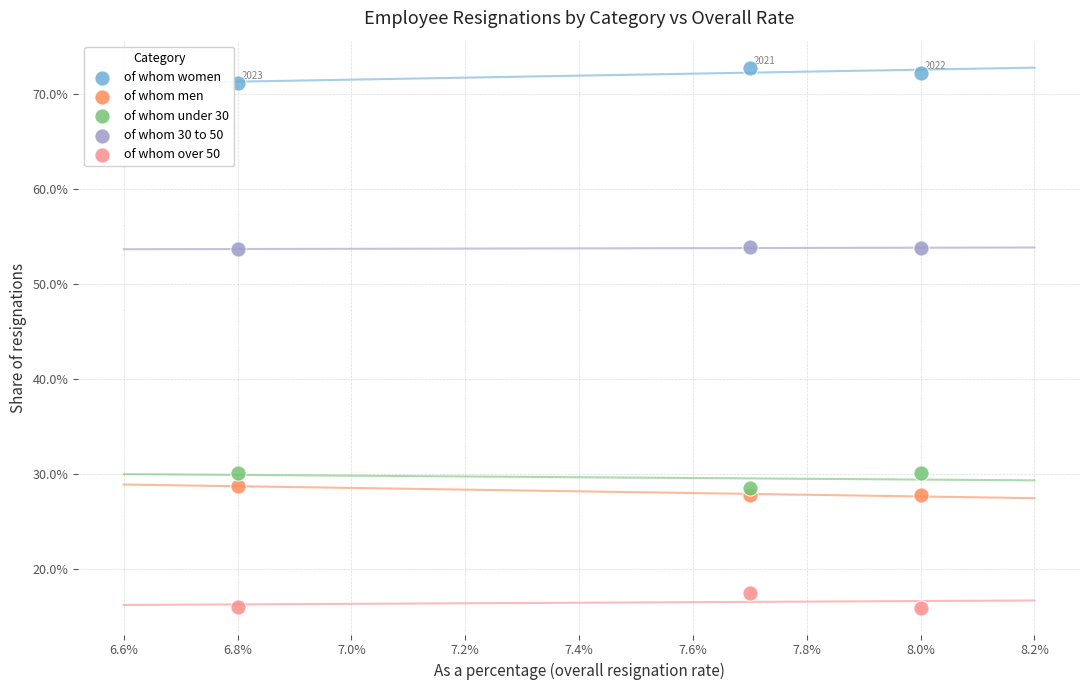

What are all the series names shown in the legend?

of whom women, of whom men, of whom under 30, of whom 30 to 50, of whom over 50